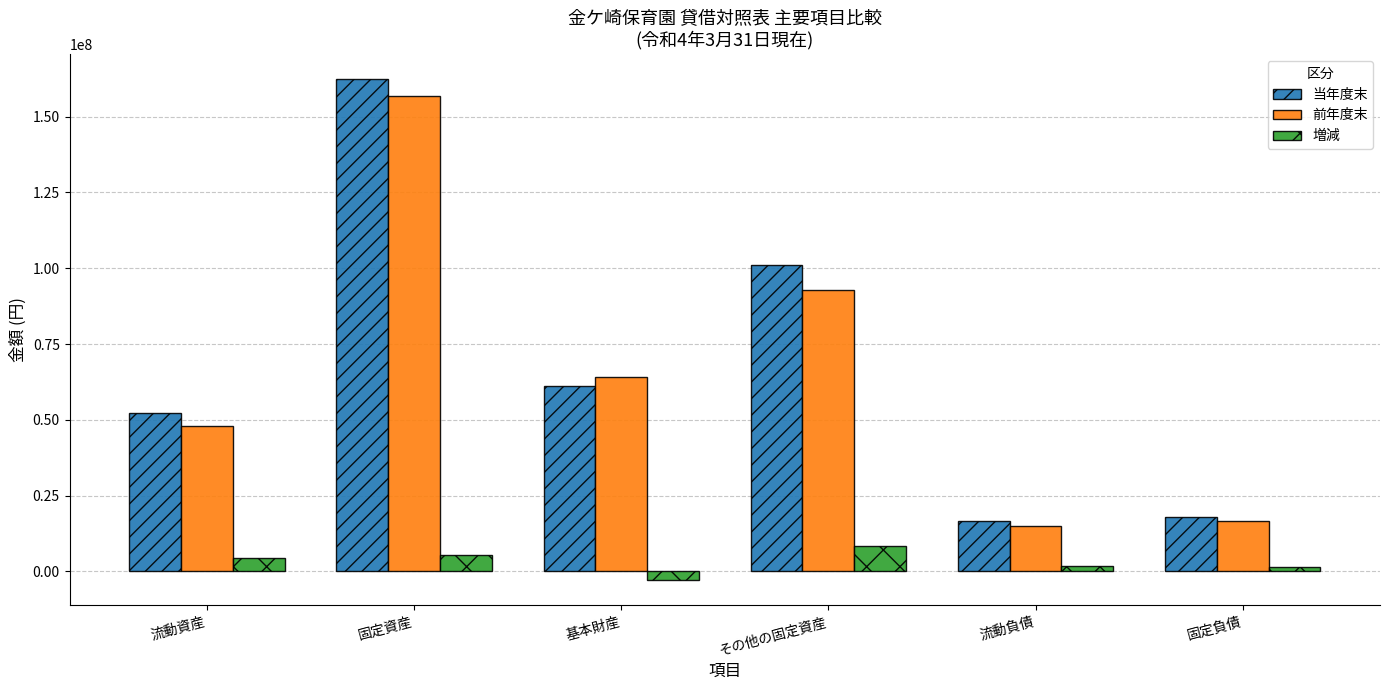

True or false: 当年度末 has a value of 16544619 at 流動負債.

True